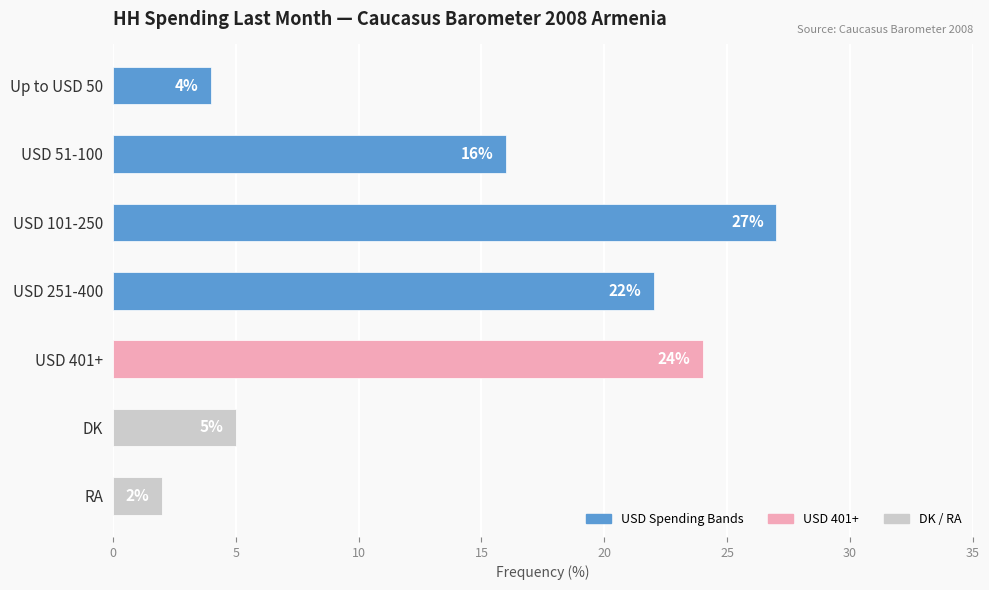

What is the label of the 2nd bar from the bottom?

DK